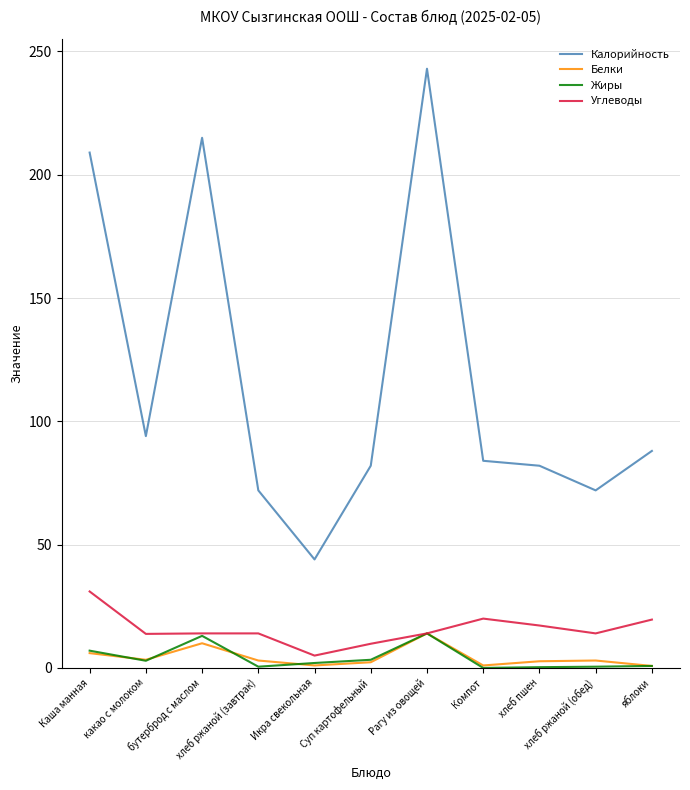

What is the difference between the highest and lowest values at яблоки?

87.2